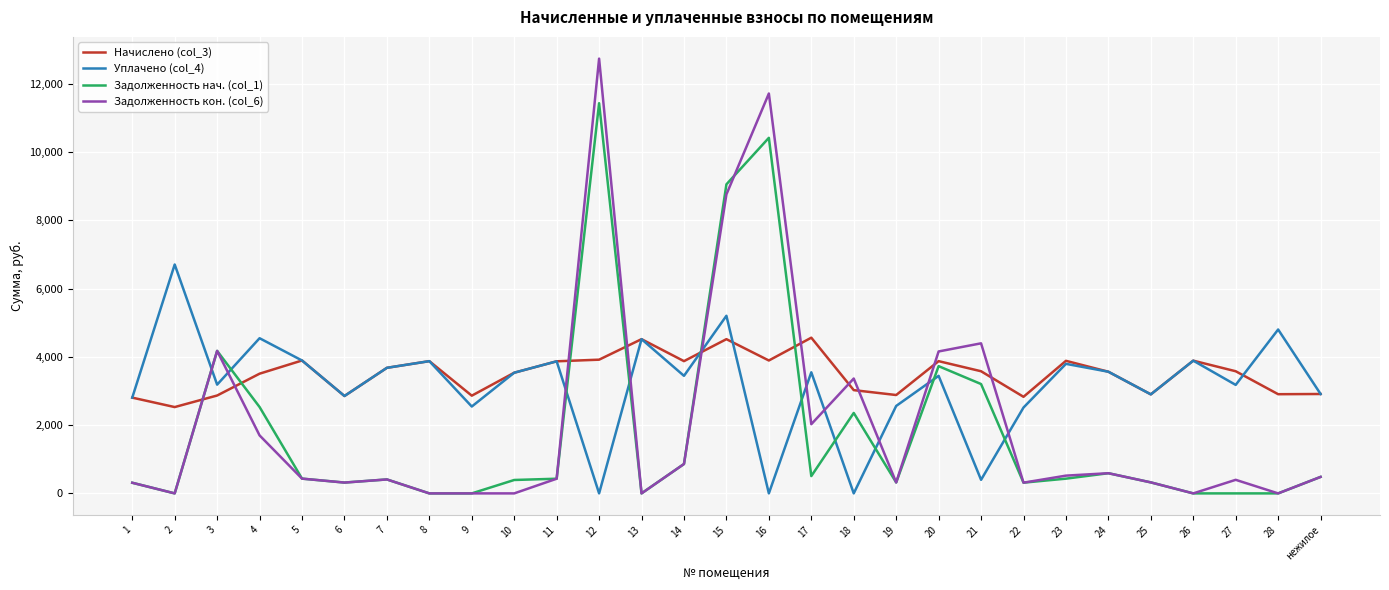

Is it true that Задолженность нач. (col_1) equals 921.4 at 3?

False